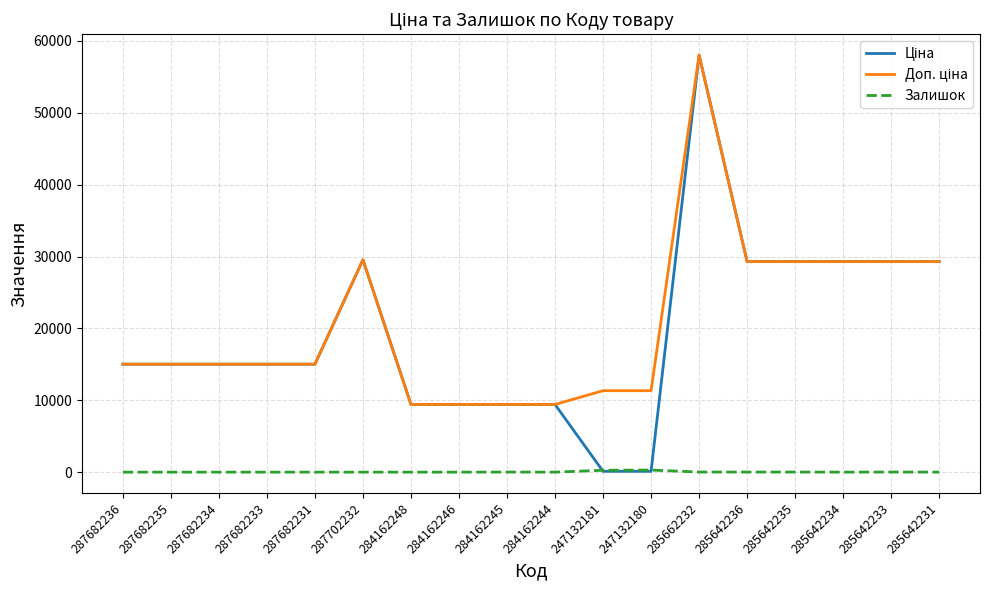

Is this an area chart (filled region under the line)?

No